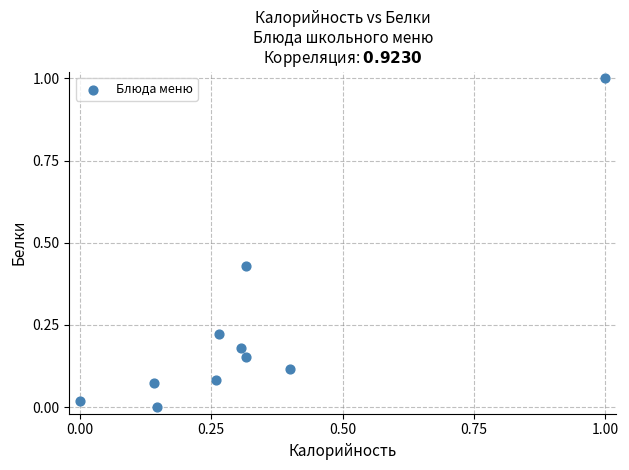

What is the average X value?

0.3